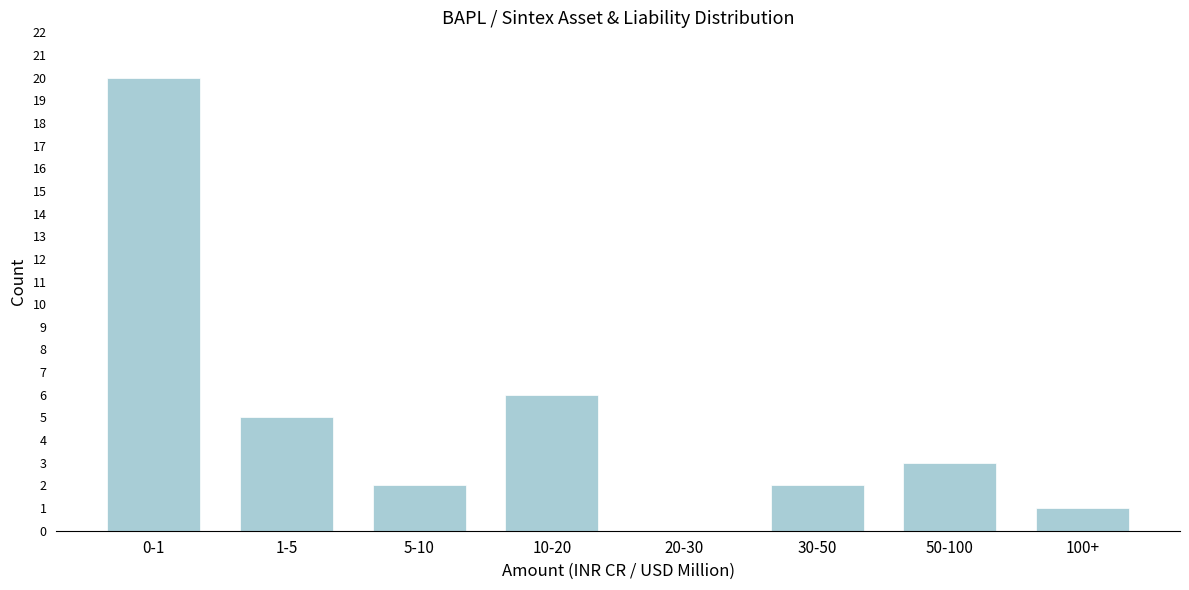

Reading right to left, extract all data points from this chart.

100+=1	50-100=3	30-50=2	20-30=0	10-20=6	5-10=2	1-5=5	0-1=20